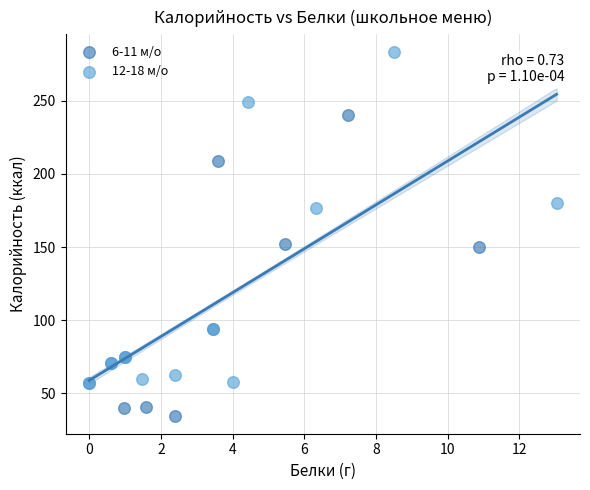

Which series reaches the minimum Y coordinate?

6-11 м/о